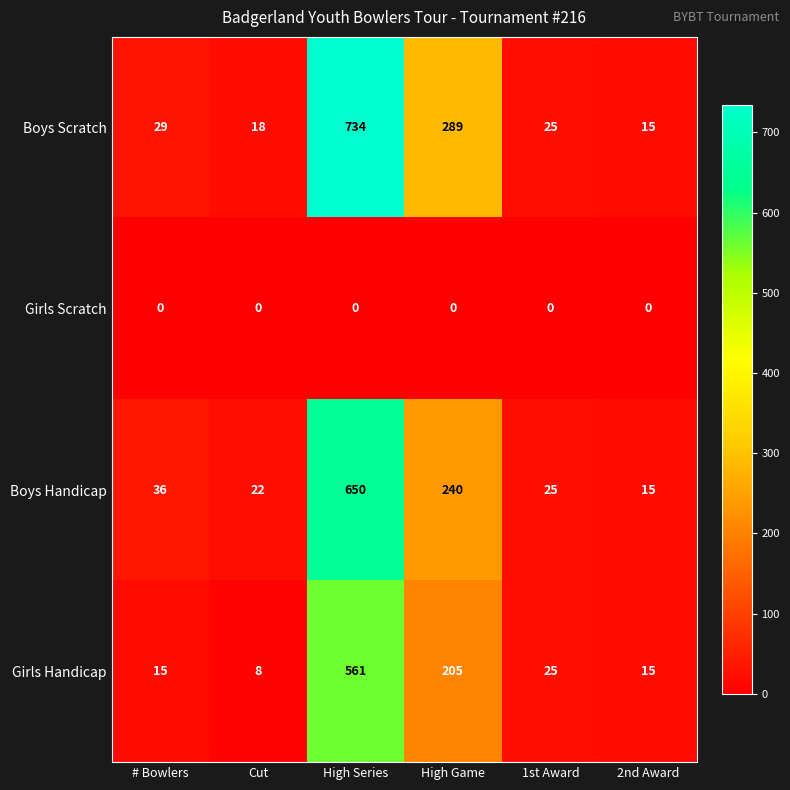

What is the difference between the second highest and second lowest values in the Boys Handicap series?

218